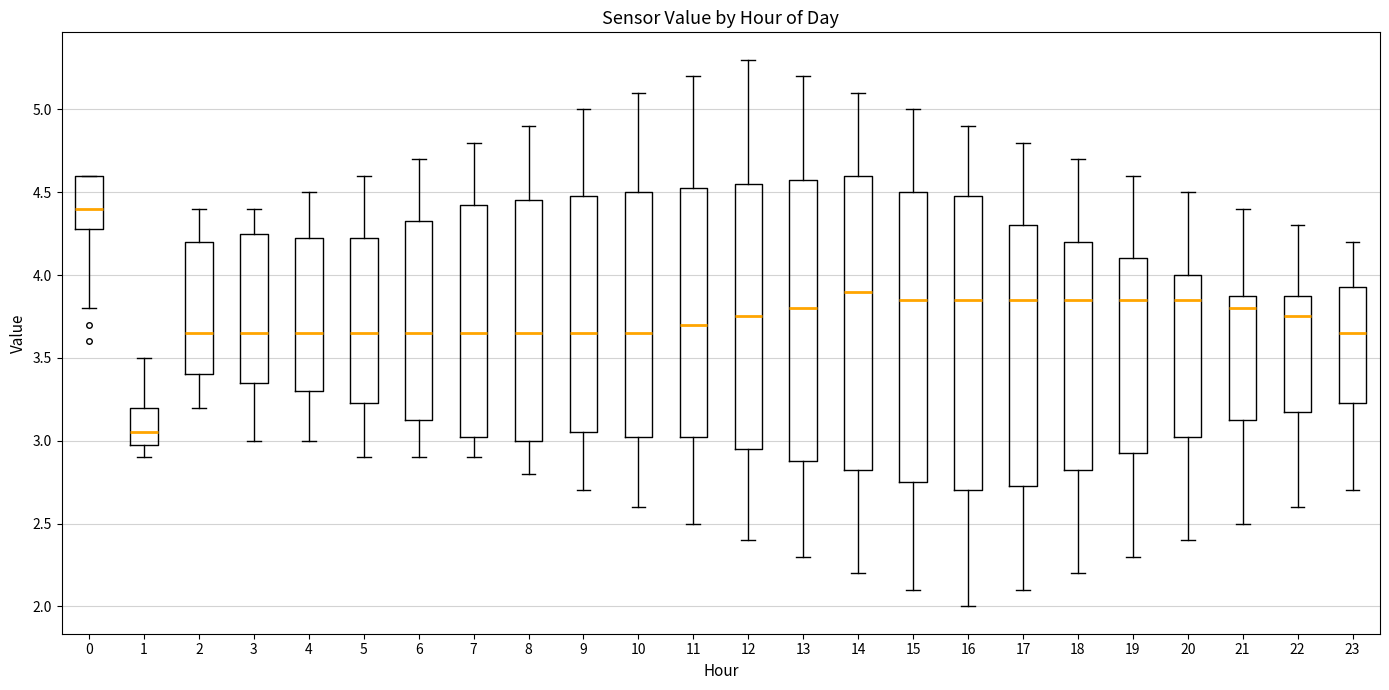

Reading left to right, read every box against the y-axis: the position of its median line, the range the box covers, and the ends of its whiskers. The values are not printed on the chart, so give them approximately, as read against the axis.

0: median 4.40, box 4.30 to 4.60, whiskers 3.80 to 4.60
1: median 3.05, box 3.00 to 3.20, whiskers 2.90 to 3.50
2: median 3.65, box 3.40 to 4.20, whiskers 3.20 to 4.40
3: median 3.65, box 3.35 to 4.25, whiskers 3.00 to 4.40
4: median 3.65, box 3.30 to 4.25, whiskers 3.00 to 4.50
5: median 3.65, box 3.25 to 4.25, whiskers 2.90 to 4.60
6: median 3.65, box 3.15 to 4.35, whiskers 2.90 to 4.70
7: median 3.65, box 3.05 to 4.45, whiskers 2.90 to 4.80
8: median 3.65, box 3.00 to 4.45, whiskers 2.80 to 4.90
9: median 3.65, box 3.05 to 4.50, whiskers 2.70 to 5.00
10: median 3.65, box 3.05 to 4.50, whiskers 2.60 to 5.10
11: median 3.70, box 3.05 to 4.55, whiskers 2.50 to 5.20
12: median 3.75, box 2.95 to 4.55, whiskers 2.40 to 5.30
13: median 3.80, box 2.90 to 4.60, whiskers 2.30 to 5.20
14: median 3.90, box 2.85 to 4.60, whiskers 2.20 to 5.10
15: median 3.85, box 2.75 to 4.50, whiskers 2.10 to 5.00
16: median 3.85, box 2.70 to 4.50, whiskers 2.00 to 4.90
17: median 3.85, box 2.75 to 4.30, whiskers 2.10 to 4.80
18: median 3.85, box 2.85 to 4.20, whiskers 2.20 to 4.70
19: median 3.85, box 2.95 to 4.10, whiskers 2.30 to 4.60
20: median 3.85, box 3.05 to 4.00, whiskers 2.40 to 4.50
21: median 3.80, box 3.15 to 3.90, whiskers 2.50 to 4.40
22: median 3.75, box 3.20 to 3.90, whiskers 2.60 to 4.30
23: median 3.65, box 3.25 to 3.95, whiskers 2.70 to 4.20